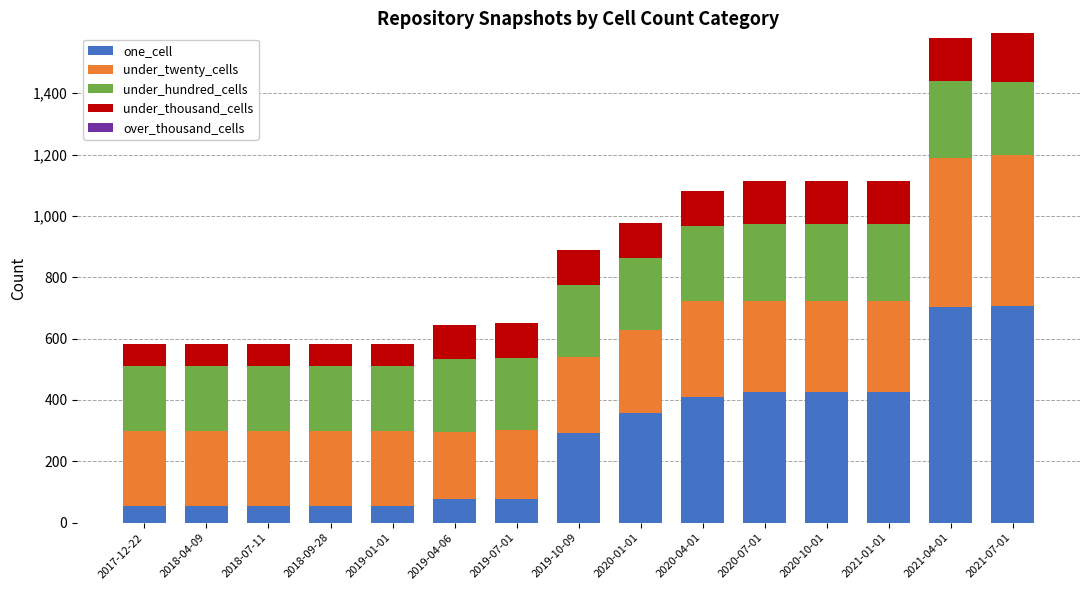

What is the minimum value for one_cell?

54